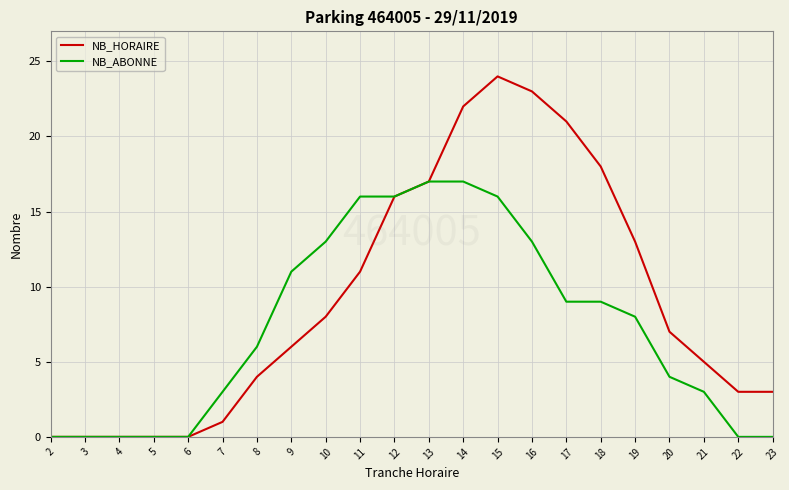

Reading right to left, transcribe all the data shown in this chart.

NB_HORAIRE: 23=3	22=3	21=5	20=7	19=13	18=18	17=21	16=23	15=24	14=22	13=17	12=16	11=11	10=8	9=6	8=4	7=1	6=0	5=0	4=0	3=0	2=0
NB_ABONNE: 23=0	22=0	21=3	20=4	19=8	18=9	17=9	16=13	15=16	14=17	13=17	12=16	11=16	10=13	9=11	8=6	7=3	6=0	5=0	4=0	3=0	2=0